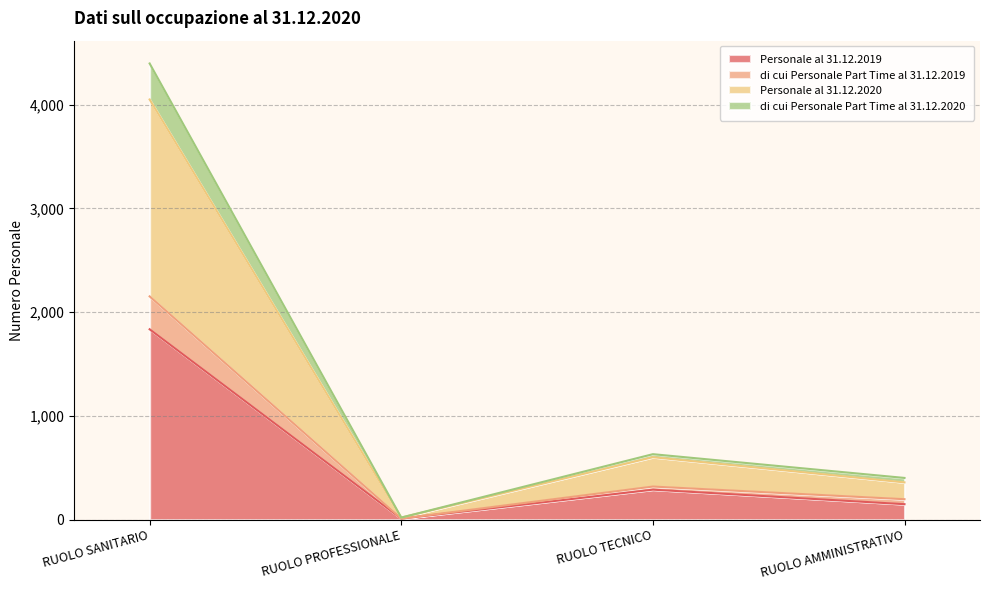

True or false: di cui Personale Part Time al 31.12.2019 and di cui Personale Part Time al 31.12.2020 intersect in this chart.

False